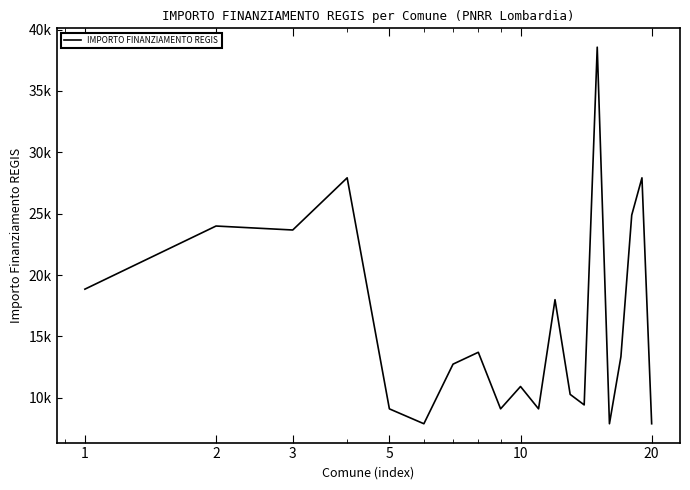

What is the smallest value displayed?

7891